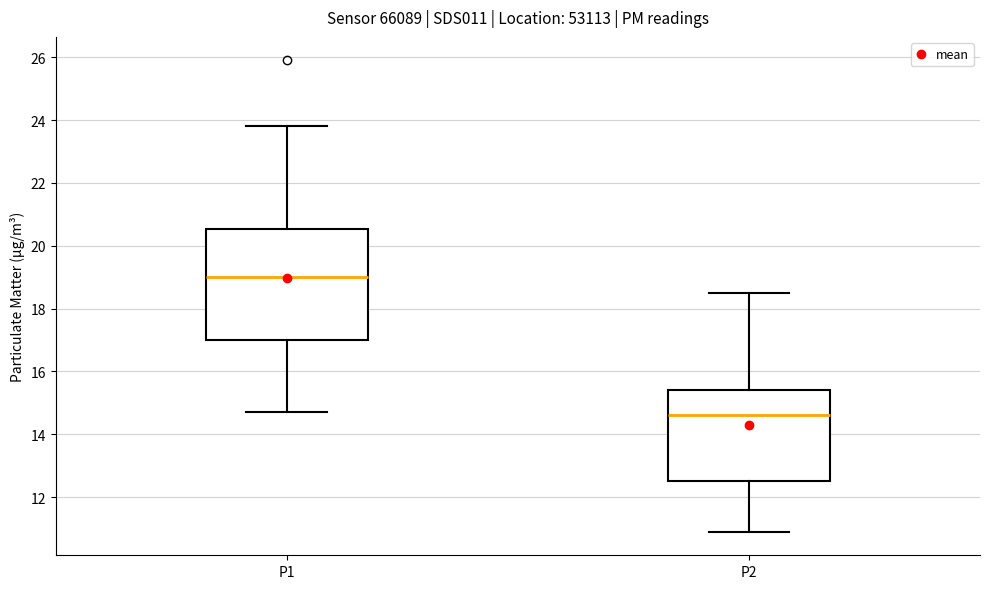

Which box's median line is the lowest?

P2